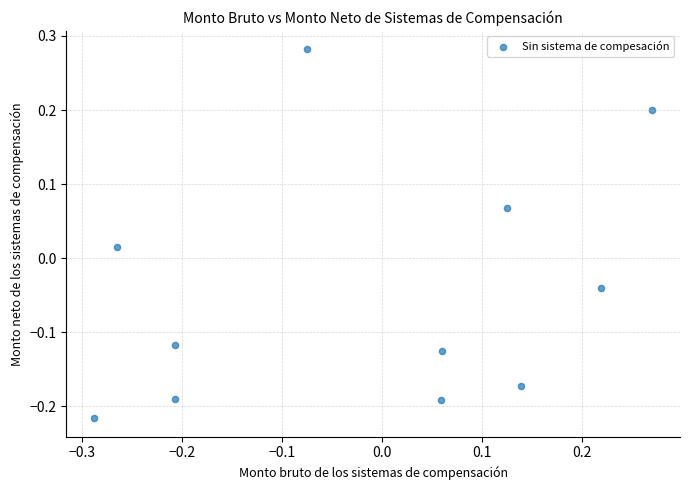

What is the range of Y values (max minus min)?

0.5